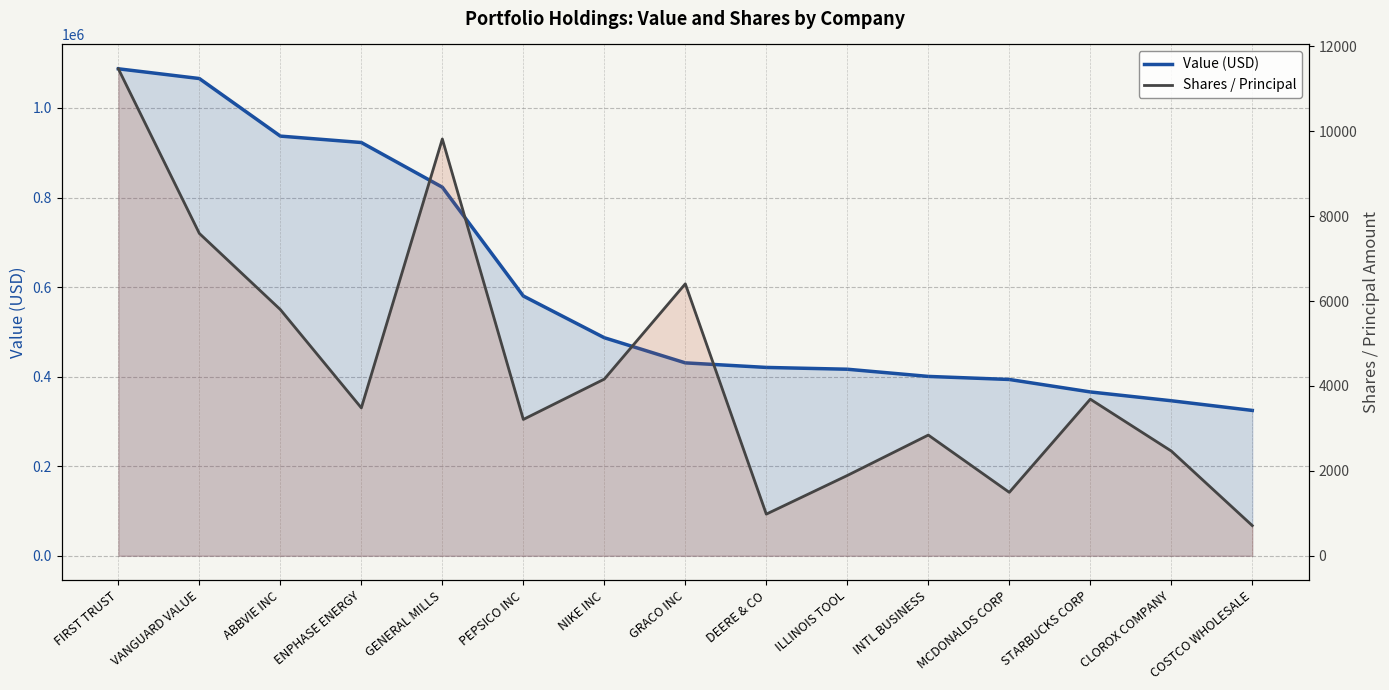

At how many categories does at least one series exceed 160046?

15